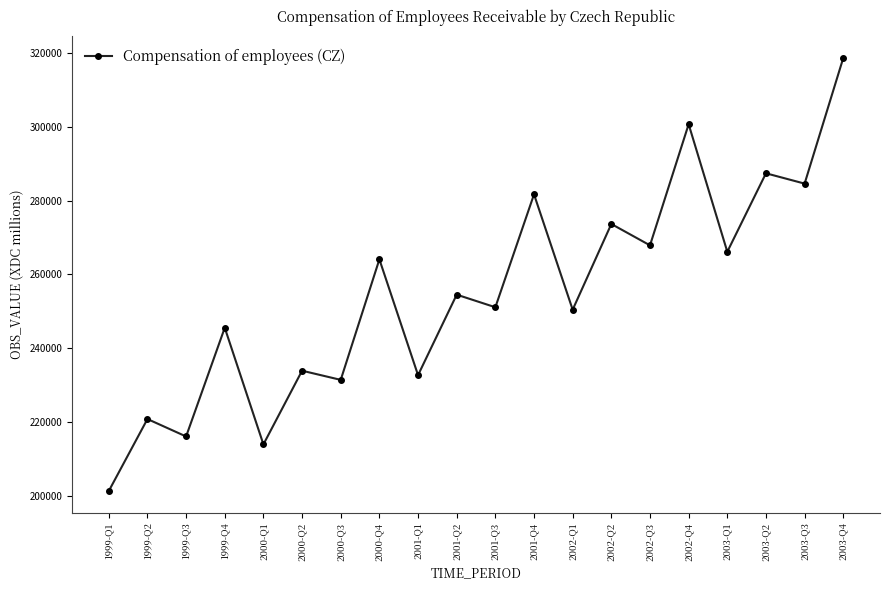

Reading left to right, extract all data points from this chart.

201385	220871	216150	245573	214006	233949	231469	264078	232745	254530	251120	281671	250459	273656	267873	300650	266136	287373	284578	318586